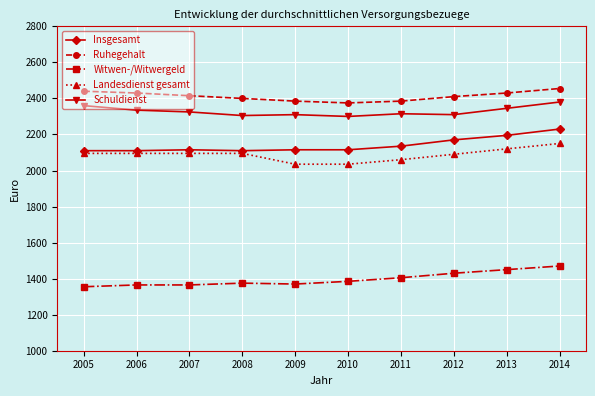

Where is Insgesamt nearest to the value 2170?

2012